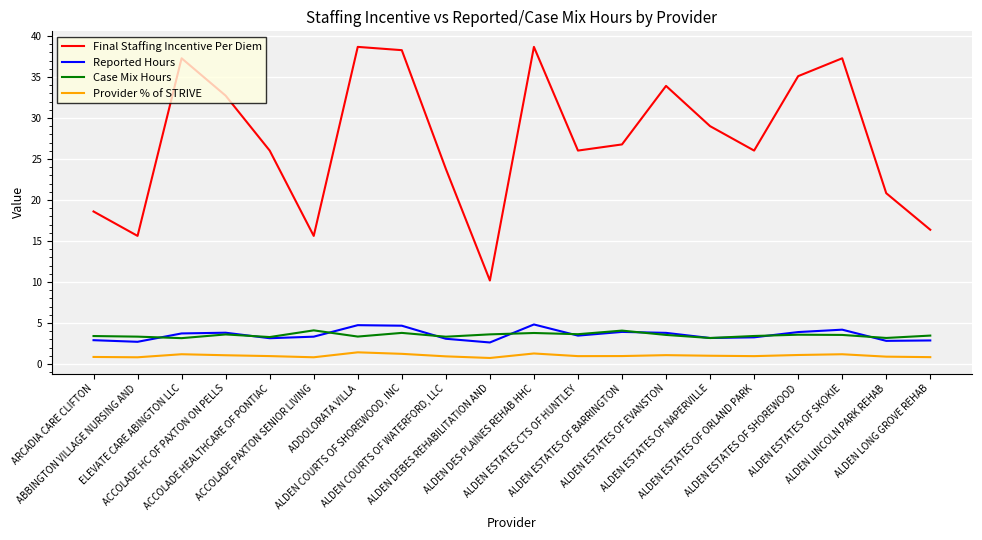

Read the Reported Hours value at ALDEN COURTS OF WATERFORD, LLC.

3.1